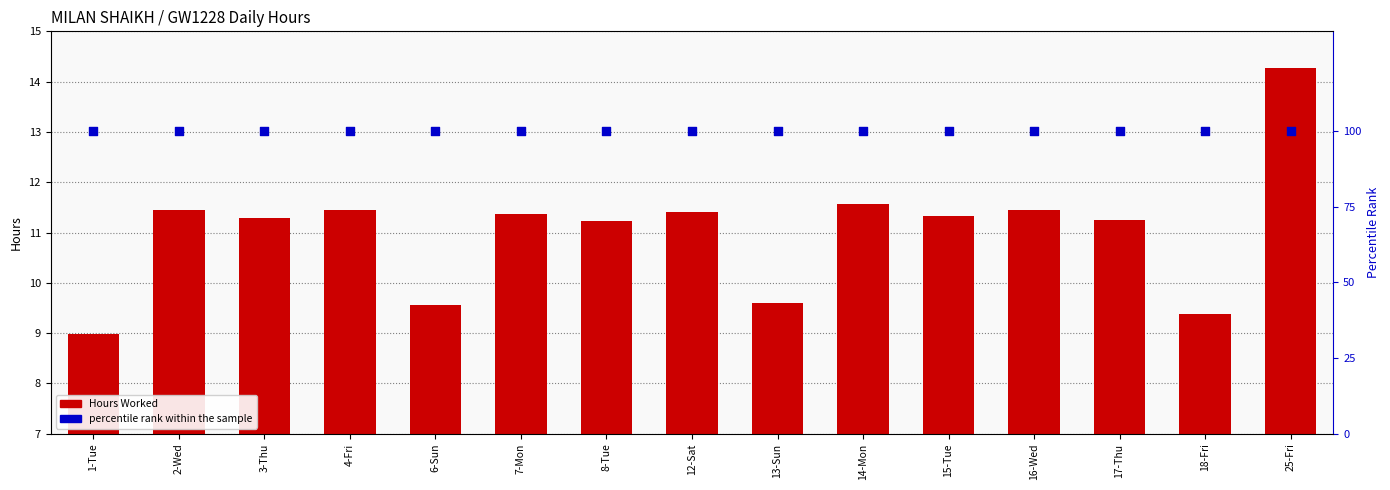

Which series contains the lowest Y value?

Hours Worked